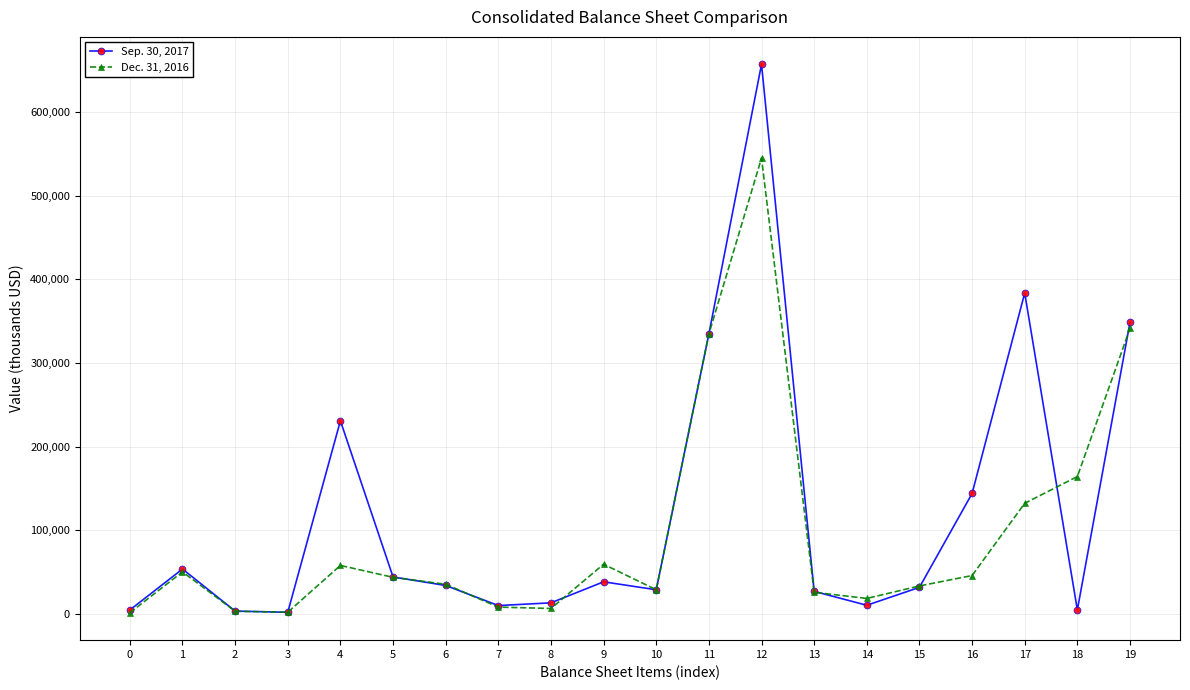

How many data points does each series have?

20